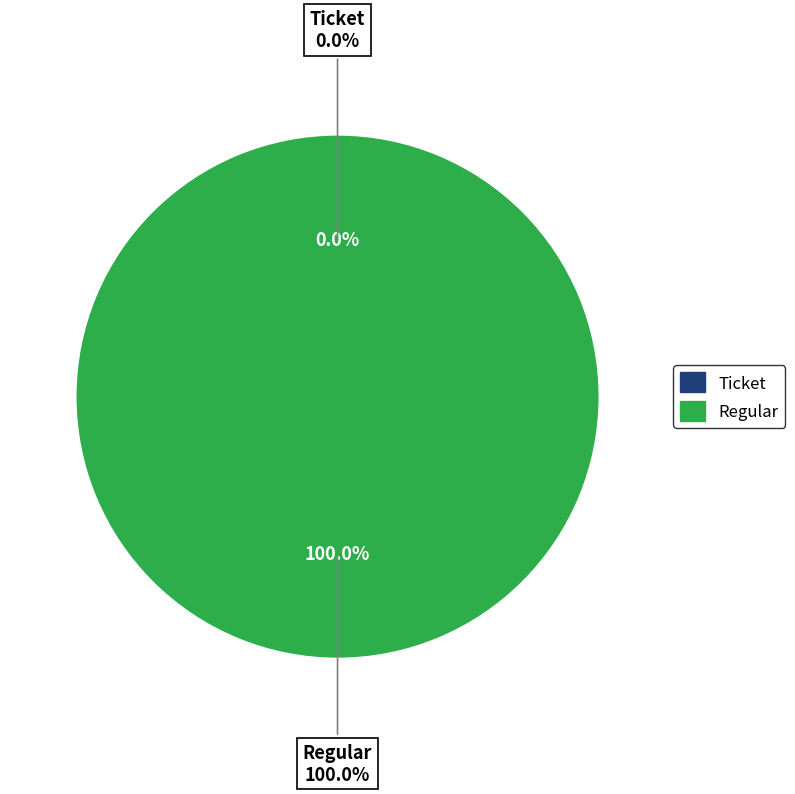

To the nearest percent, what is the difference between the Ticket and Regular slice percentages?

100%